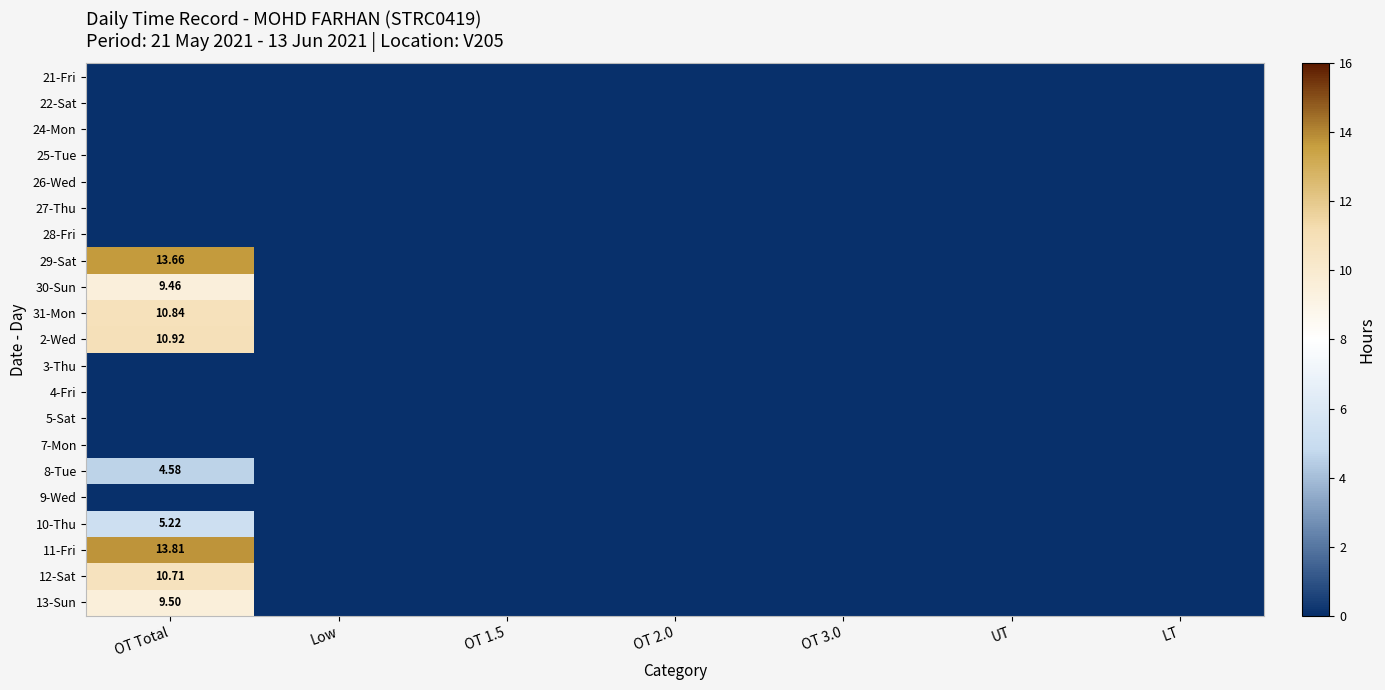

What is the average value of the 12-Sat series?

1.5